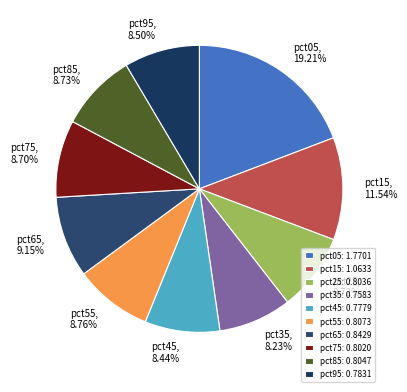

Does pct65 account for over 50% of the chart?

No